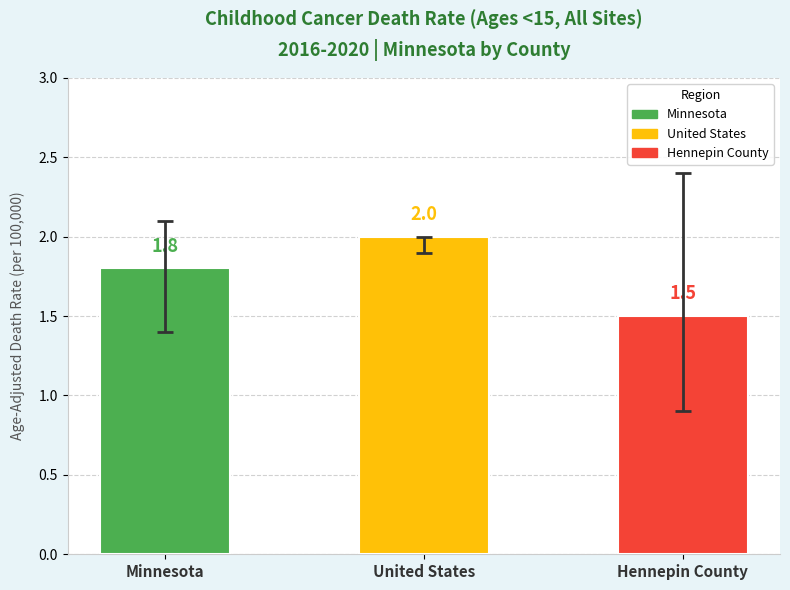

Approximately how many times larger is the value at United States compared to Hennepin County?

1.3